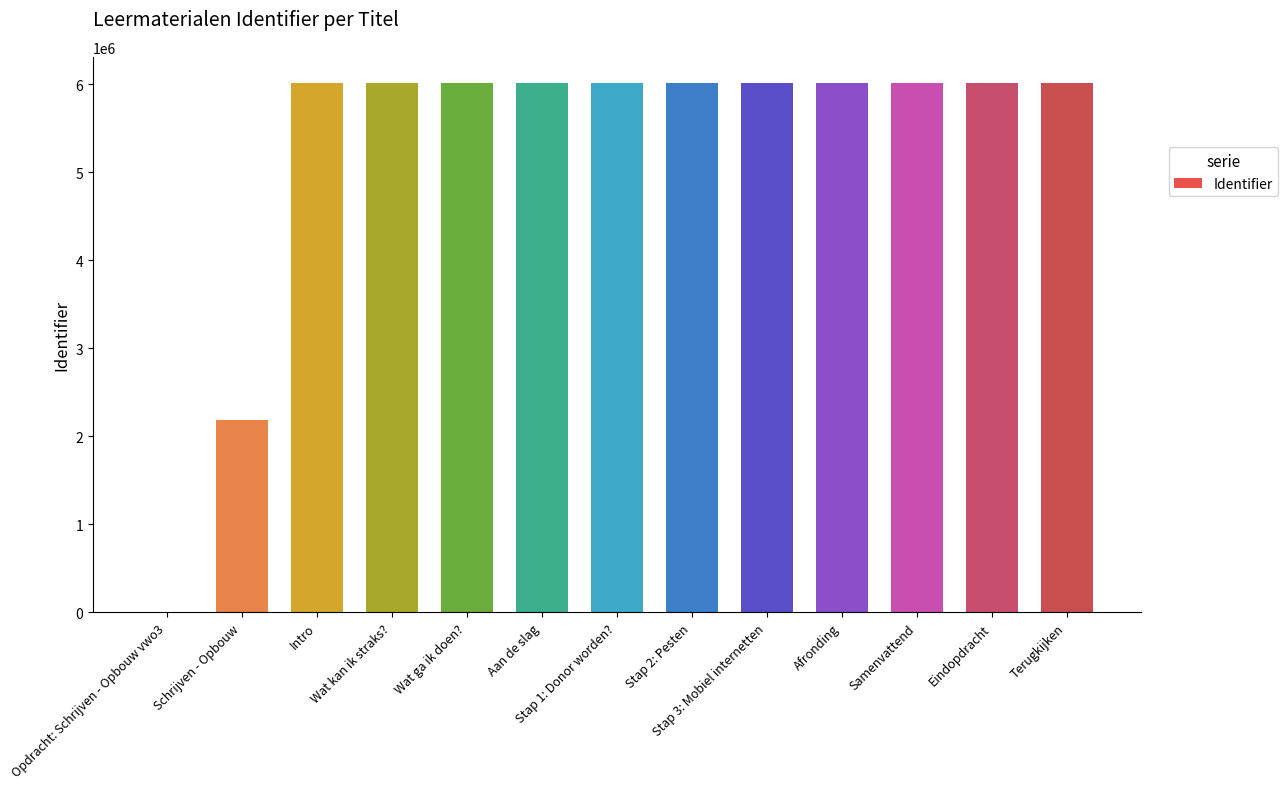

The chart shows a value of 6009260 at Wat ga ik doen?. True or false?

True